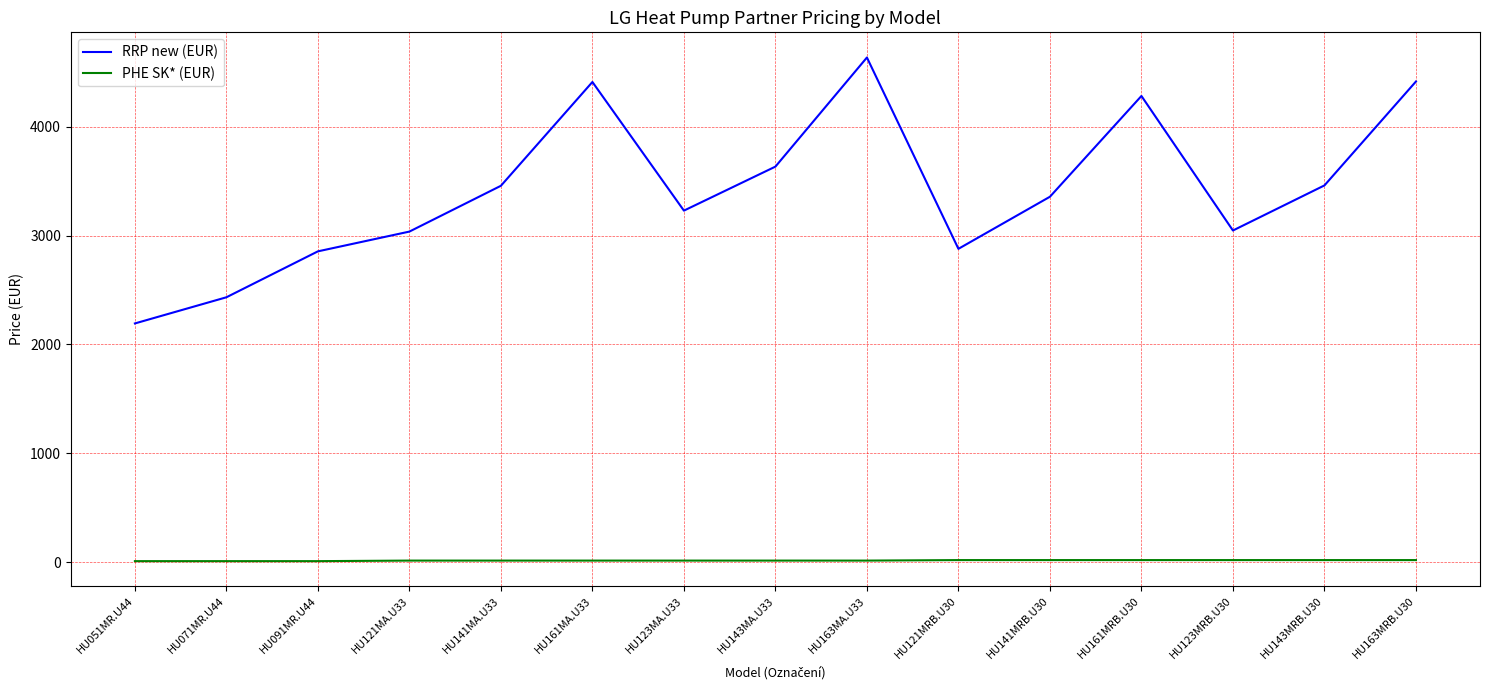

Rank the series by their maximum value, from lowest to highest.

PHE SK* (EUR), RRP new (EUR)